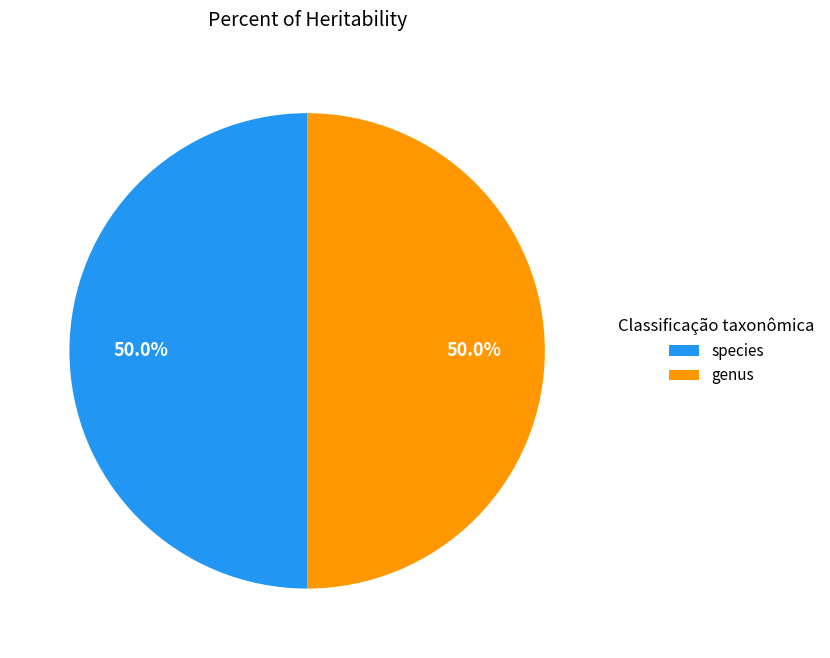

Combined, do species and genus account for over 50%?

Yes